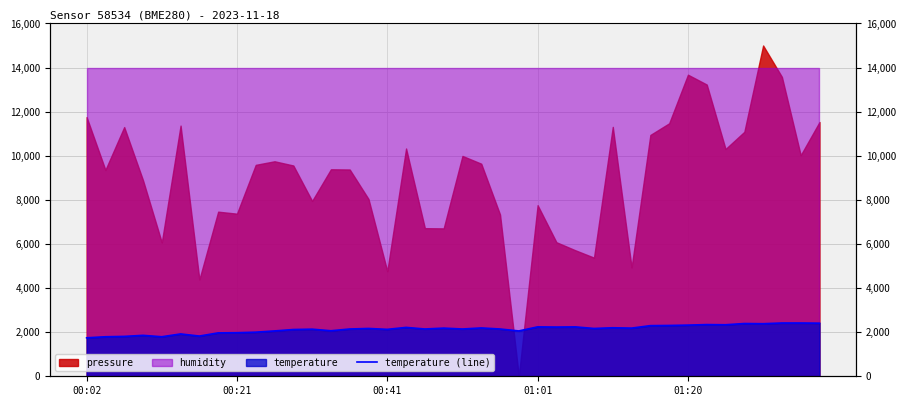

True or false: the data has more than 1 interior local peaks.

True